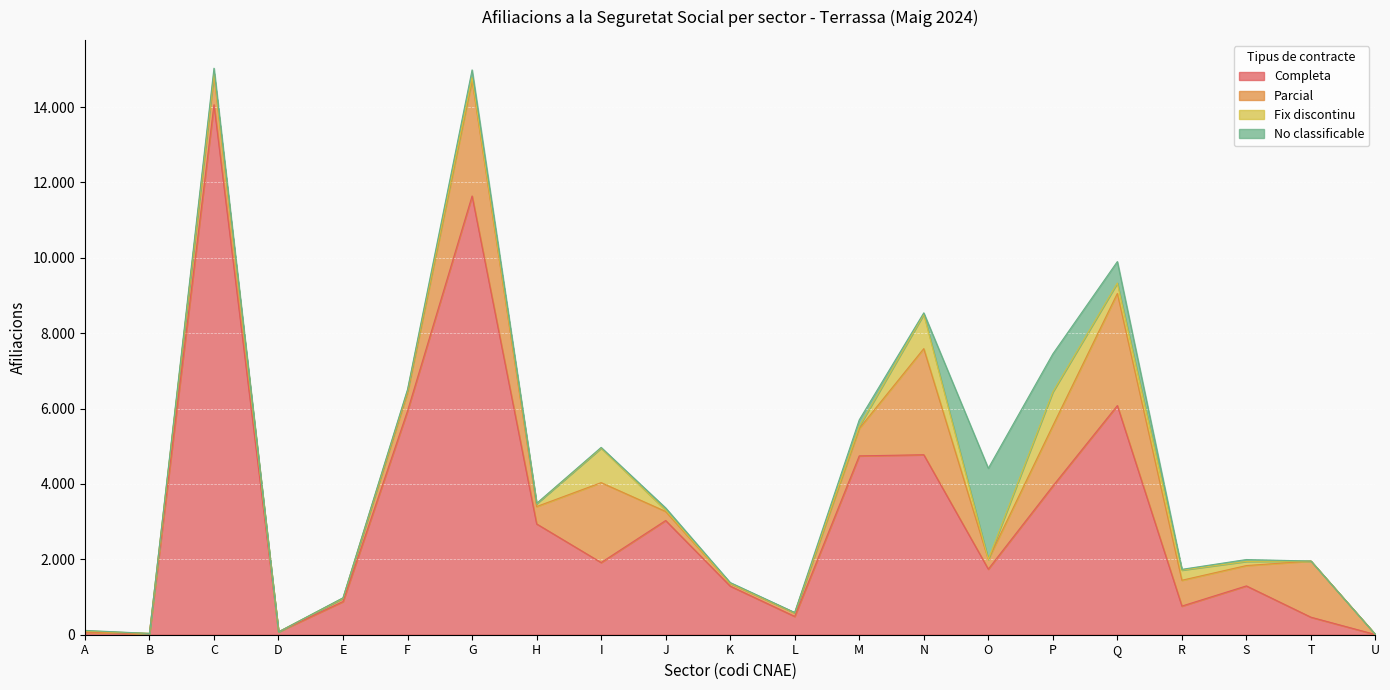

Which series has the largest total across all categories?

Completa